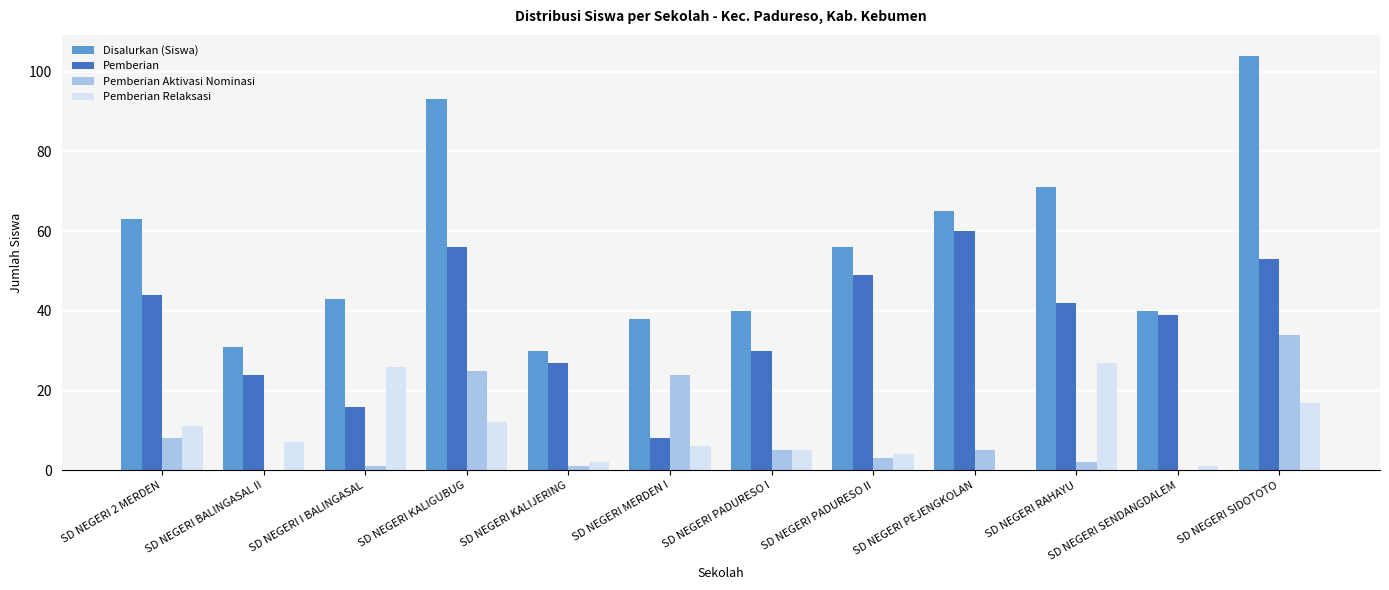

What is the sum of all Pemberian values?

448